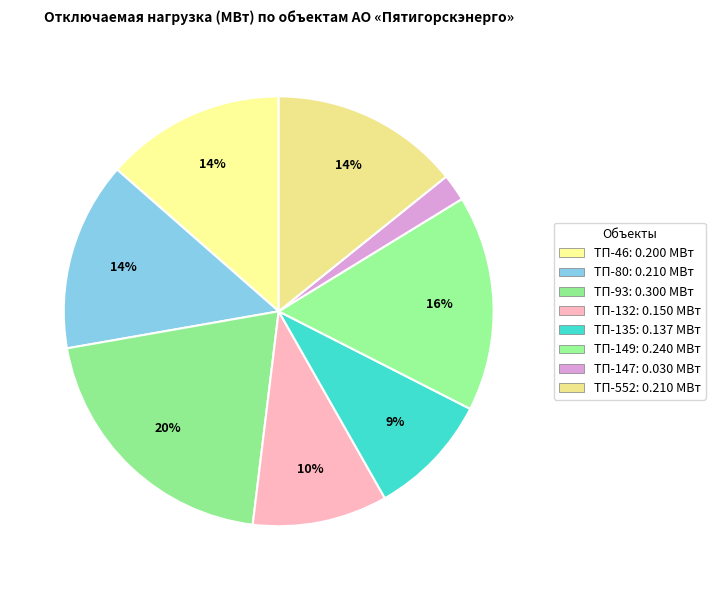

What percentage is the ТП-80 slice, to the nearest percent?

14%